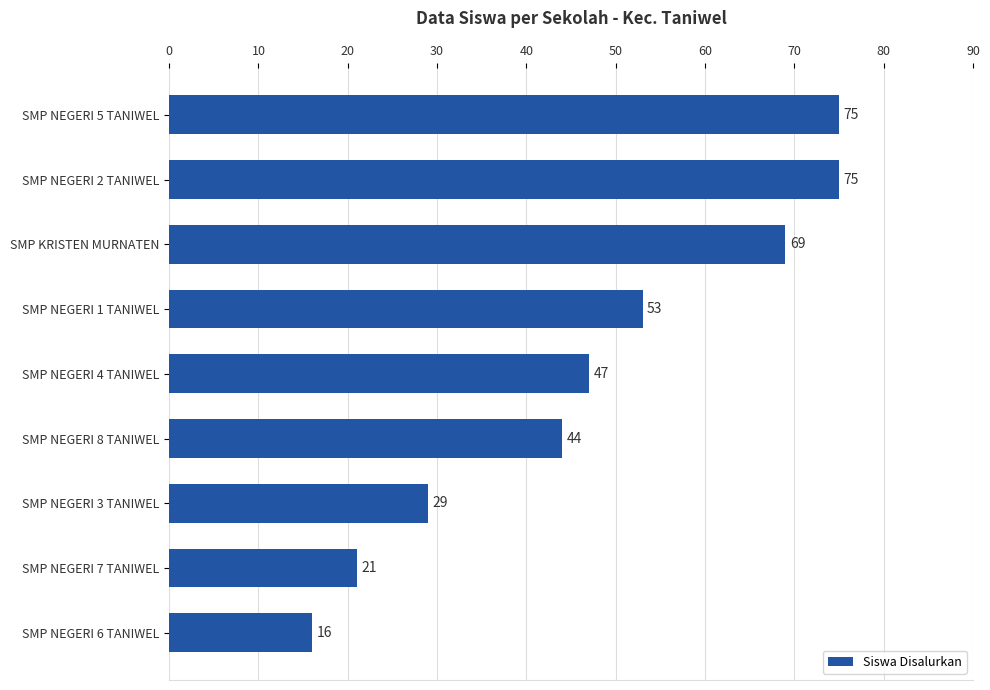

What is the change in value from SMP NEGERI 3 TANIWEL to SMP NEGERI 7 TANIWEL?

-8